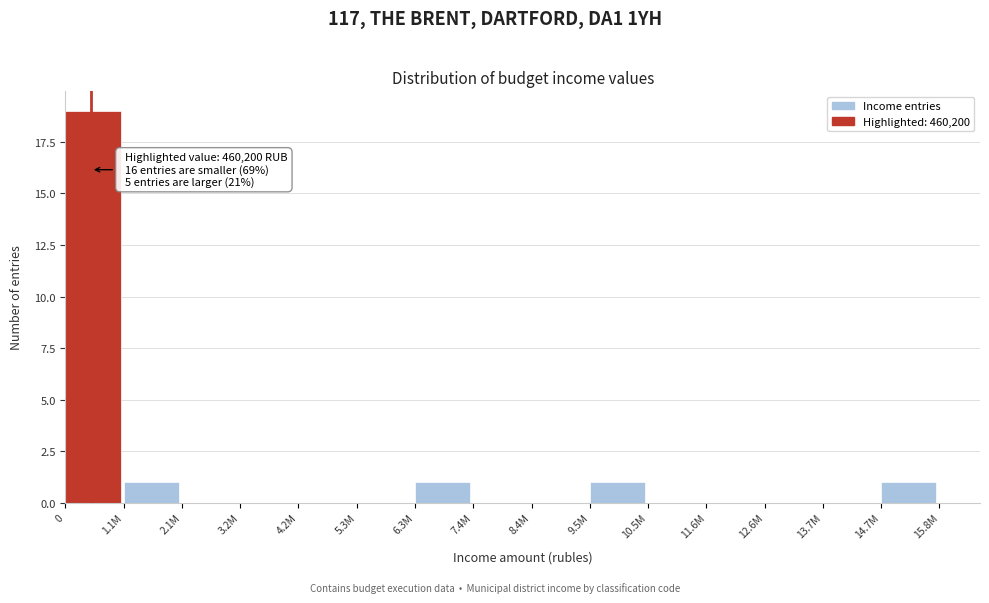

Reading left to right, what are all the values shown in this chart?

0=19	1.1M=1	2.1M=0	3.2M=0	4.2M=0	5.3M=0	6.3M=1	7.4M=0	8.4M=0	9.5M=1	10.5M=0	11.6M=0	12.6M=0	13.7M=0	14.7M=1